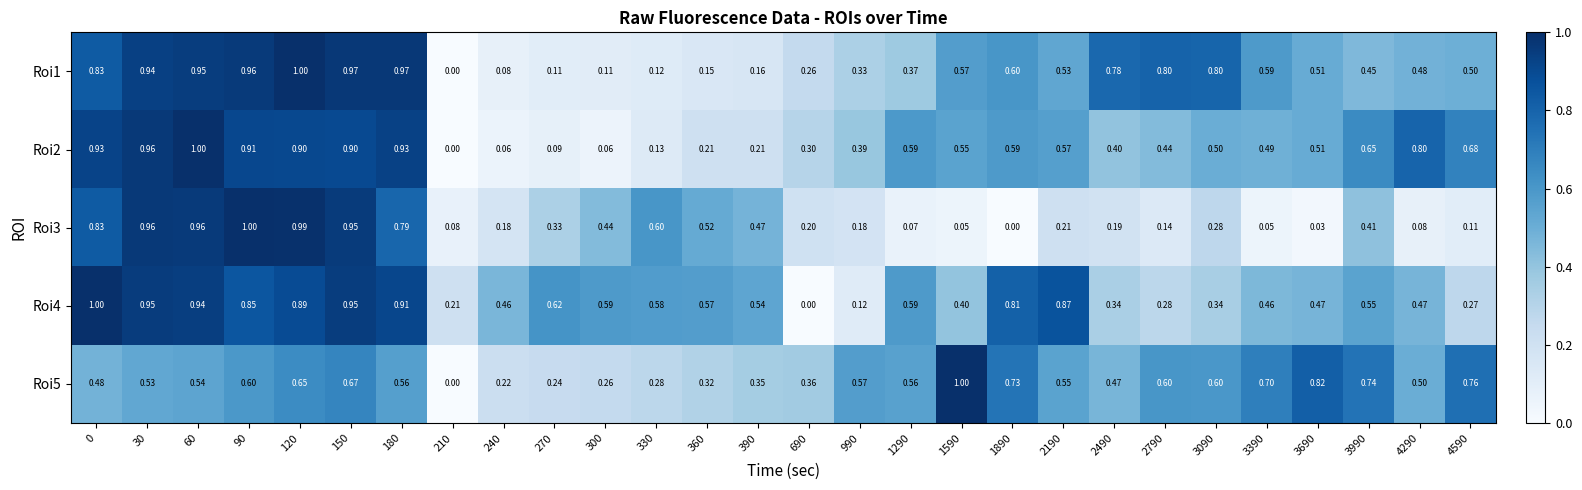

At how many categories does at least one series exceed 0?

28